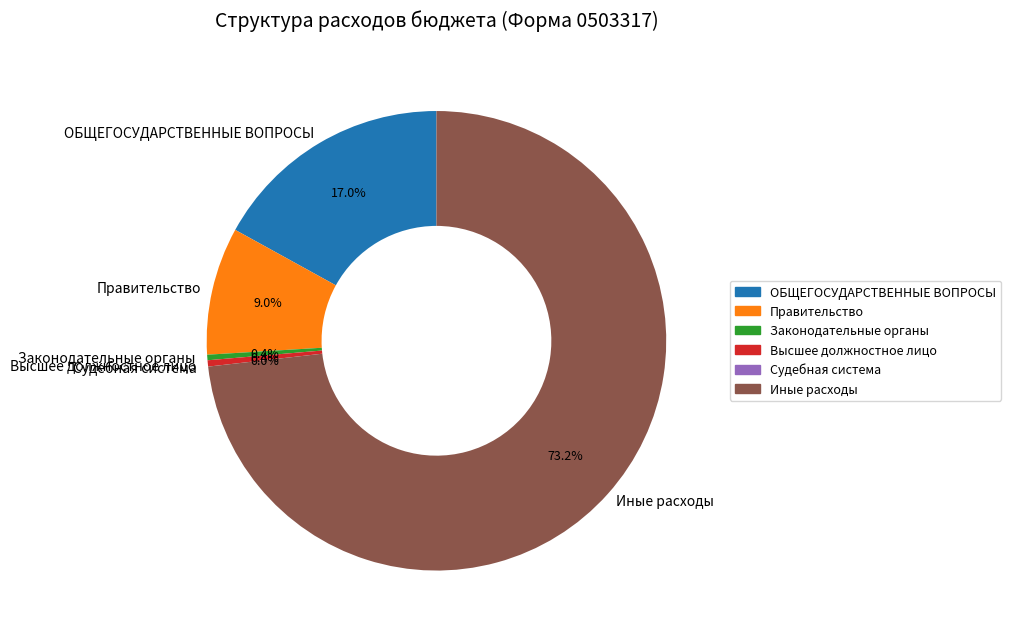

Is there any slice that represents more than half of the pie?

Yes